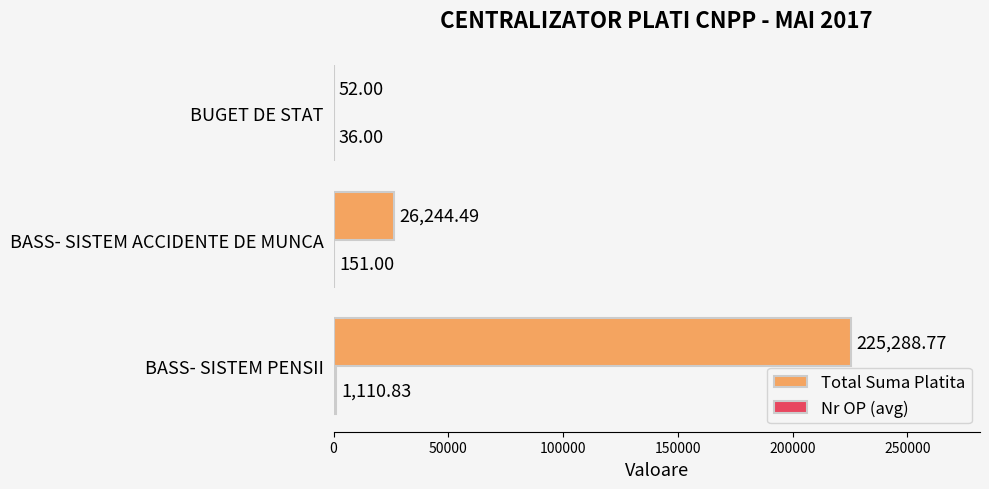

Which category has the highest value in the Total Suma Platita series?

BASS- SISTEM PENSII